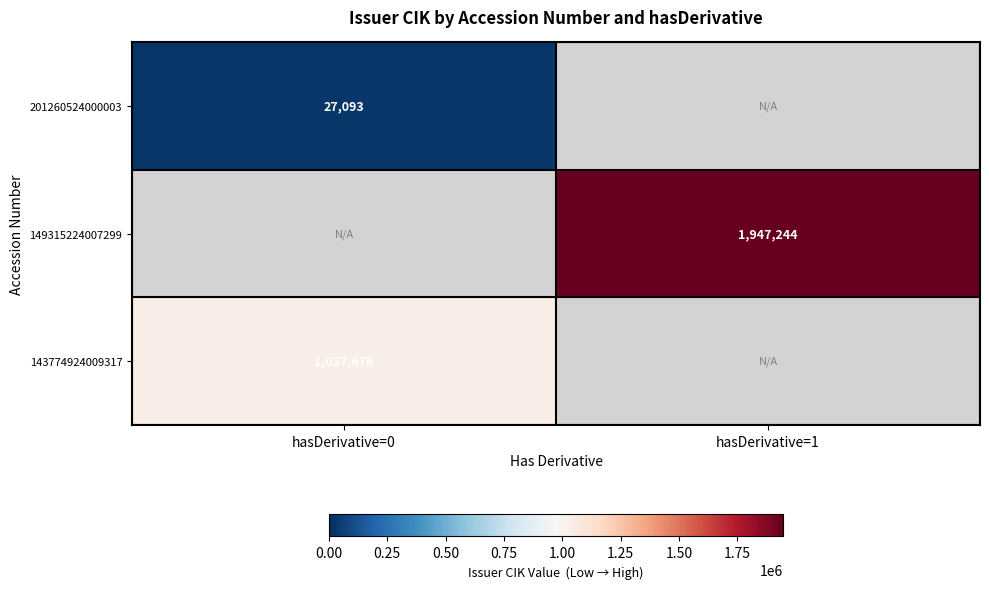

What is the difference between the highest and lowest values at hasDerivative=0?

1010583.0